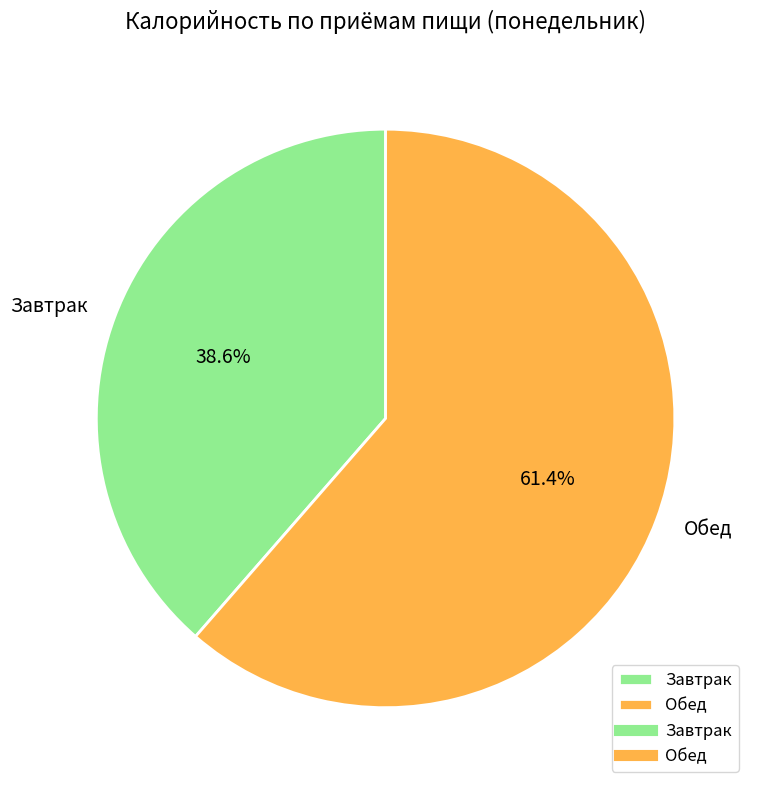

What is the largest slice in the pie chart?

Обед